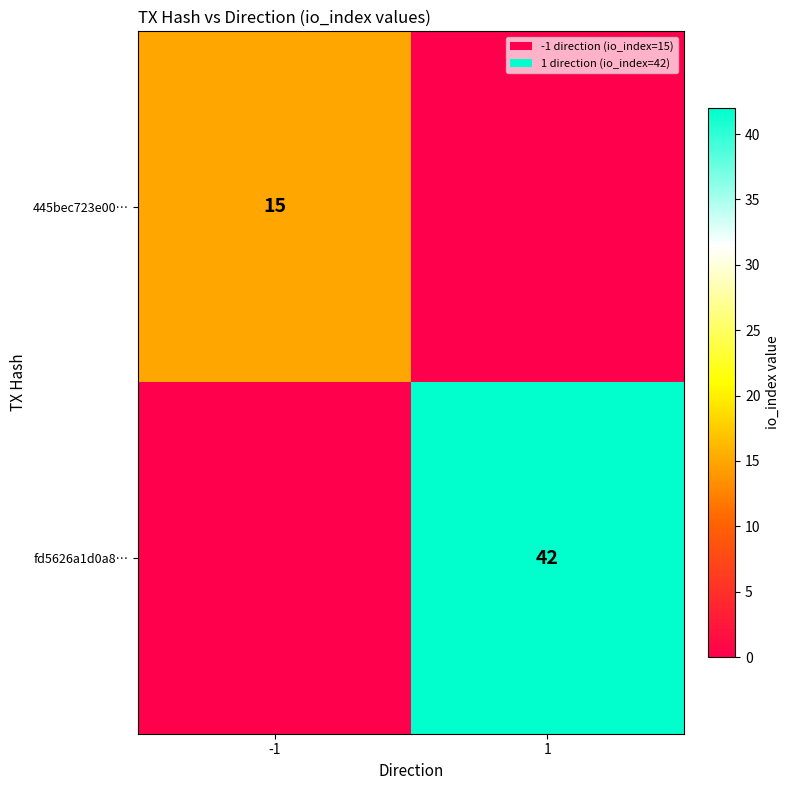

Is it true that fd5626a1d0a8… equals 42 at 1?

True